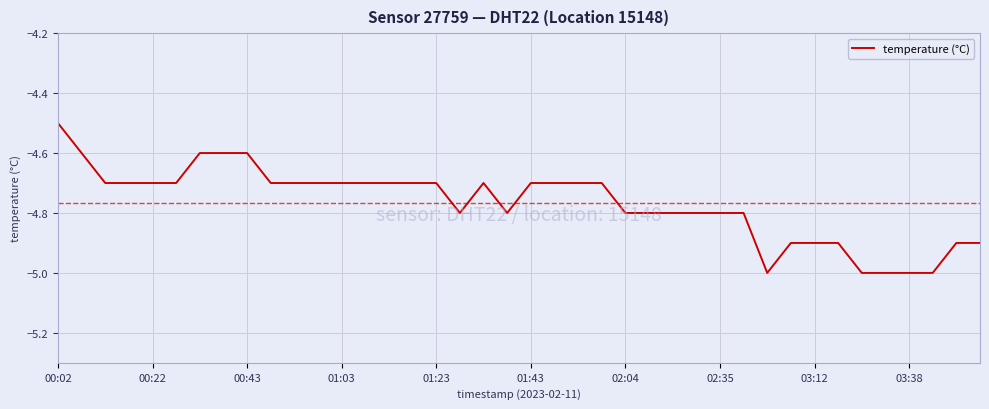

What is the minimum value shown in the chart?

-5.0